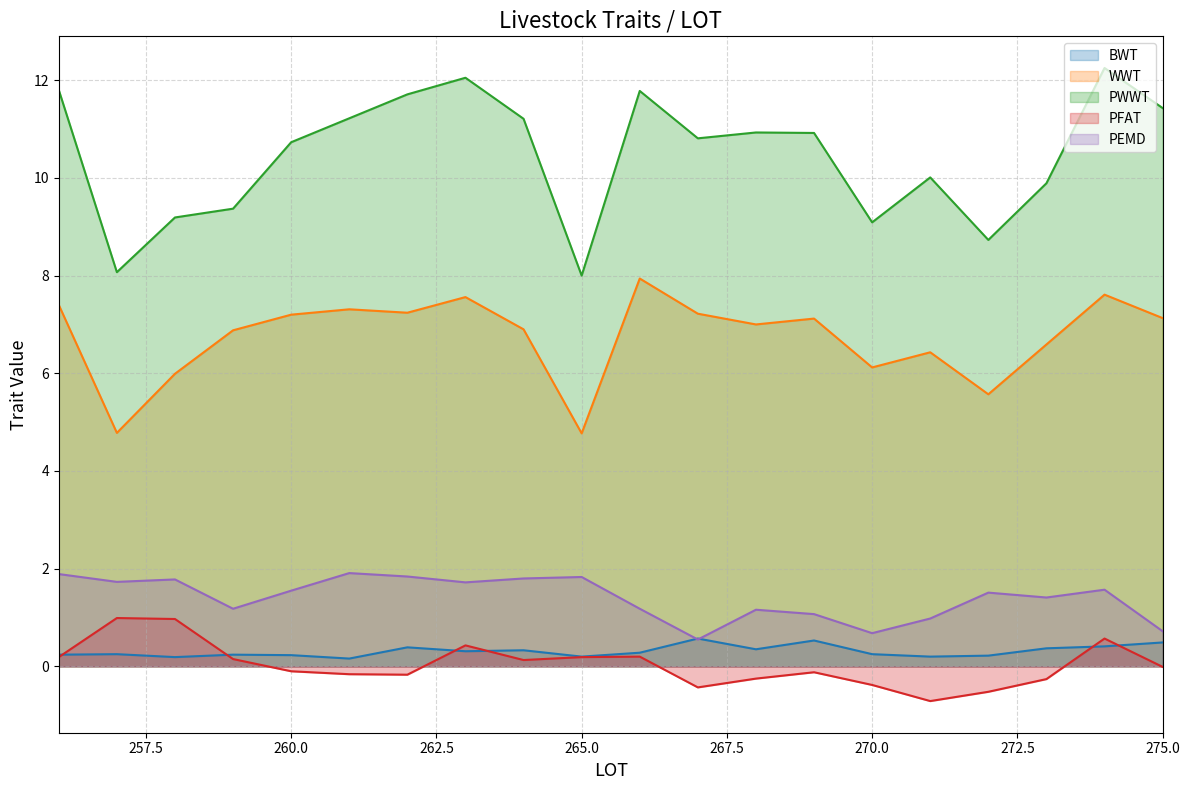

What is the difference between the highest and lowest values at 256?

11.6